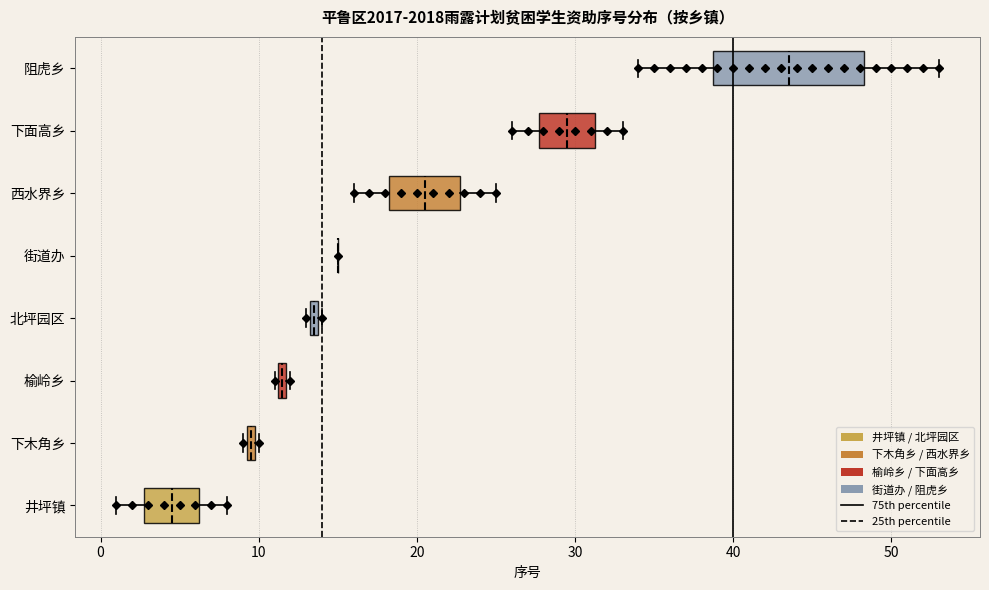

Where is the left edge of the box for 下木角乡 on the x-axis? The values are not printed on the chart, so give them approximately, as read against the axis.

9